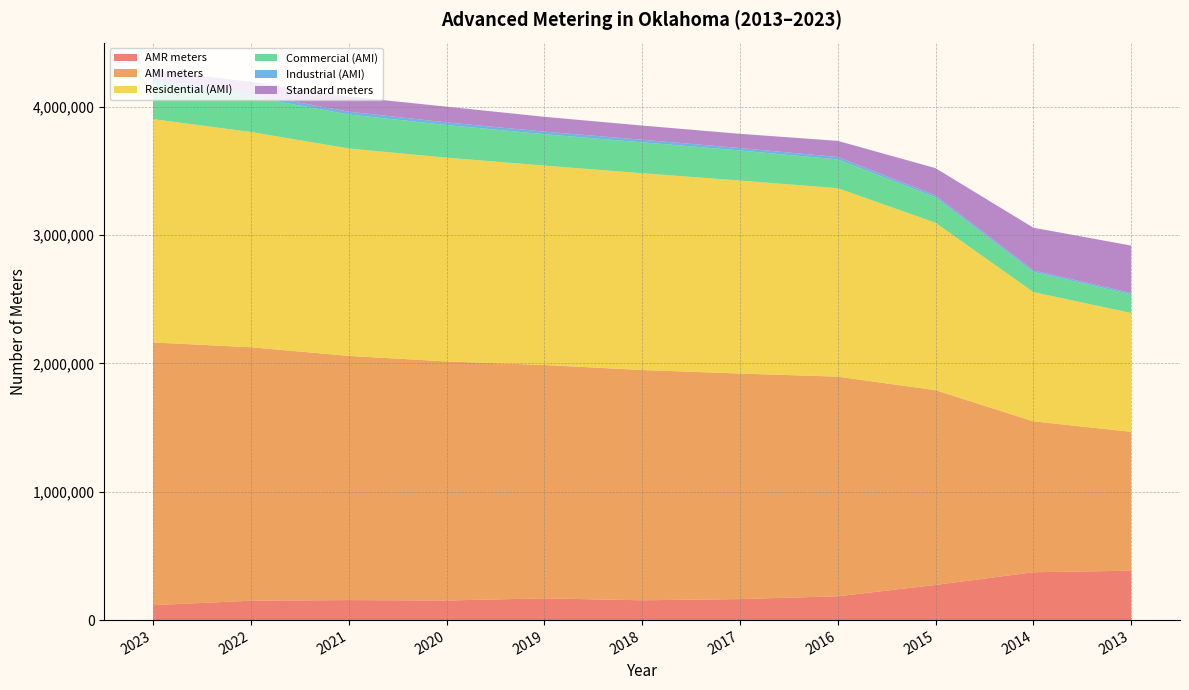

Reading left to right, transcribe all the data shown in this chart.

AMR meters: 2023=116430	2022=151108	2021=156039	2020=152794	2019=169391	2018=154360	2017=163876	2016=185605	2015=273965	2014=372720	2013=385000
AMI meters: 2023=2047400	2022=1975181	2021=1903128	2020=1863045	2019=1818783	2018=1794668	2017=1757545	2016=1711831	2015=1517811	2014=1176422	2013=1082432
Residential (AMI): 2023=1740611	2022=1677897	2021=1616490	2020=1588132	2019=1554176	2018=1533783	2017=1504273	2016=1469136	2015=1304758	2014=1007402	2013=926022
Commercial (AMI): 2023=284831	2022=275339	2021=265111	2020=254253	2019=244126	2018=240783	2017=234447	2016=223704	2015=197481	2014=157147	2013=144960
Industrial (AMI): 2023=21958	2022=21945	2021=21527	2020=20660	2019=20481	2018=20102	2017=18825	2016=18991	2015=15572	2014=11873	2013=11450
Standard meters: 2023=75053	2022=92813	2021=117823	2020=122616	2019=115513	2018=110470	2017=110821	2016=125722	2015=212609	2014=332741	2013=369028